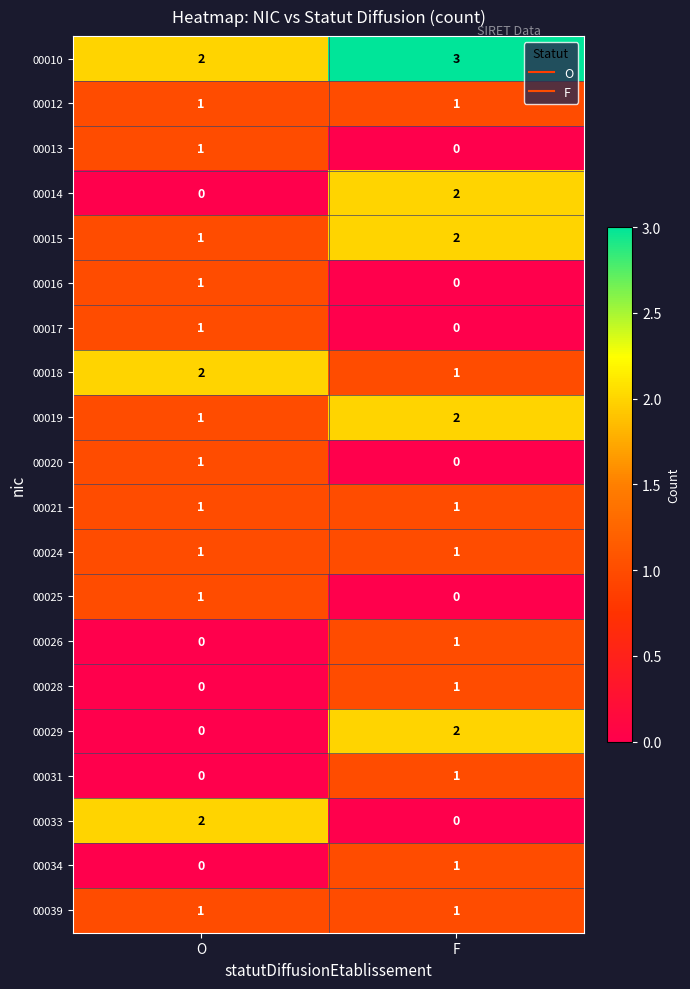

Count the number of data series in this chart.

20